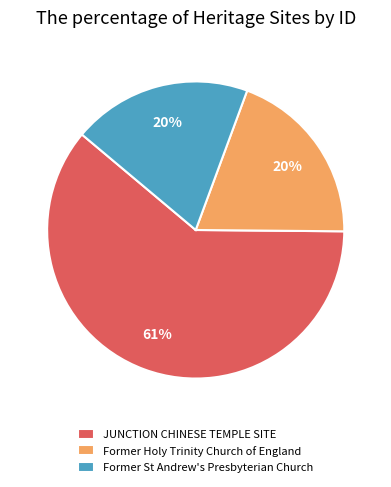

What percentage is the Former St Andrew's Presbyterian Church slice, to the nearest percent?

20%